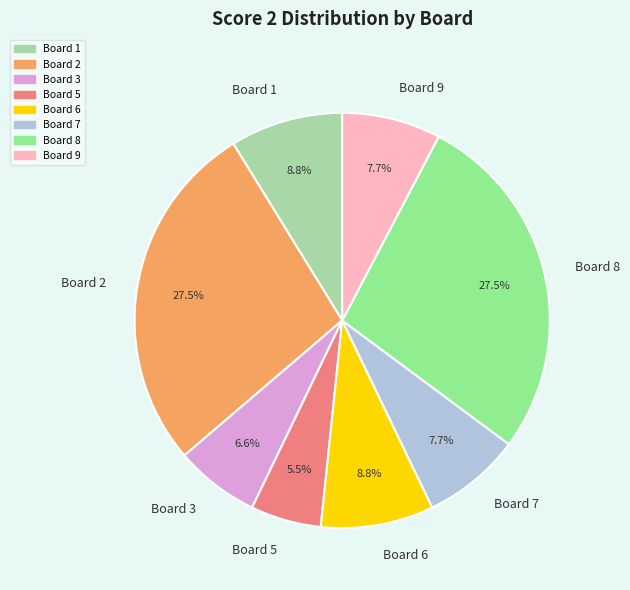

What is the ratio of the value at Board 7 to the value at Board 6?

0.9